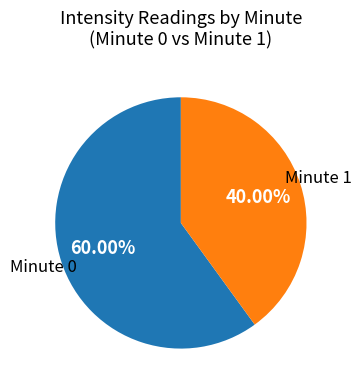

Which category has the smallest portion of the pie?

Minute 1